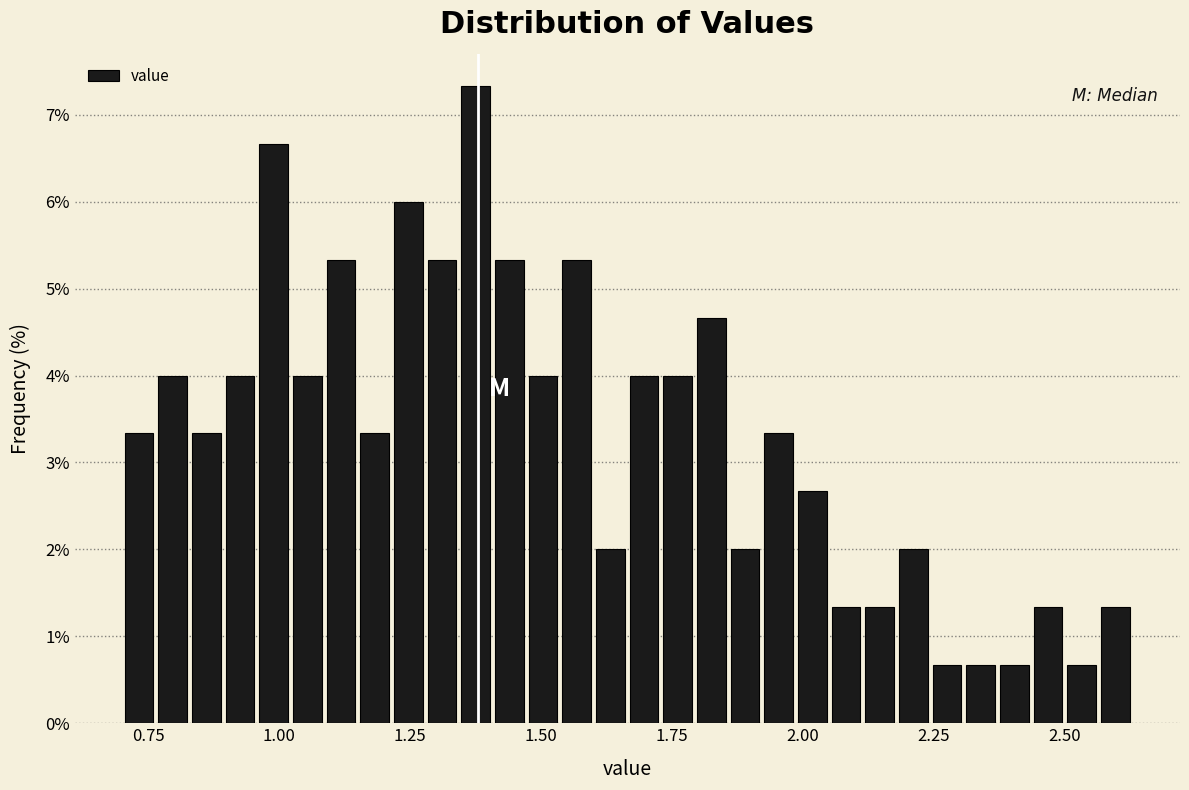

Read against the x-axis, roughly where is the centre of the tallest bar?

1.40